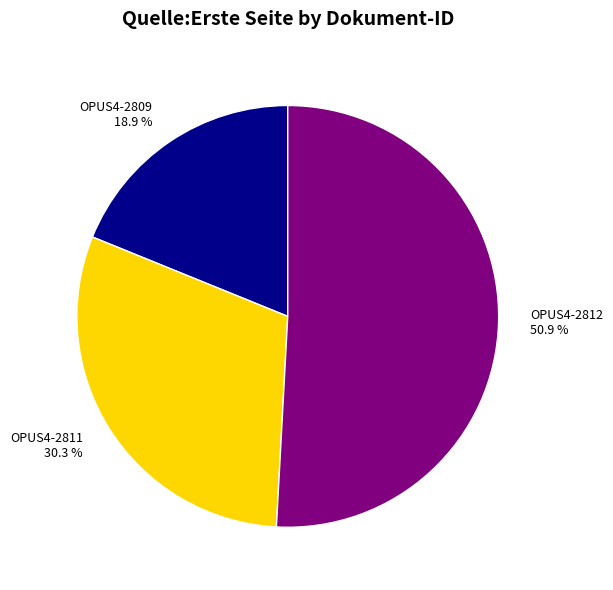

Does any single category account for the majority?

Yes